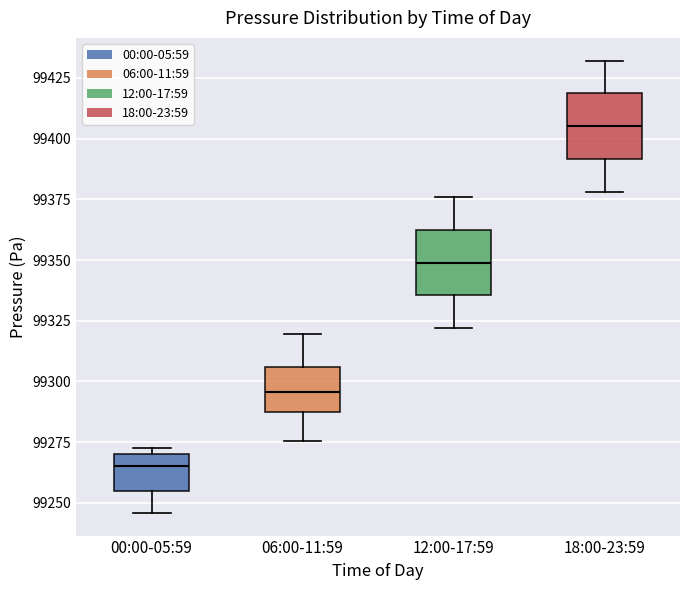

Which box has the highest median line?

18:00-23:59